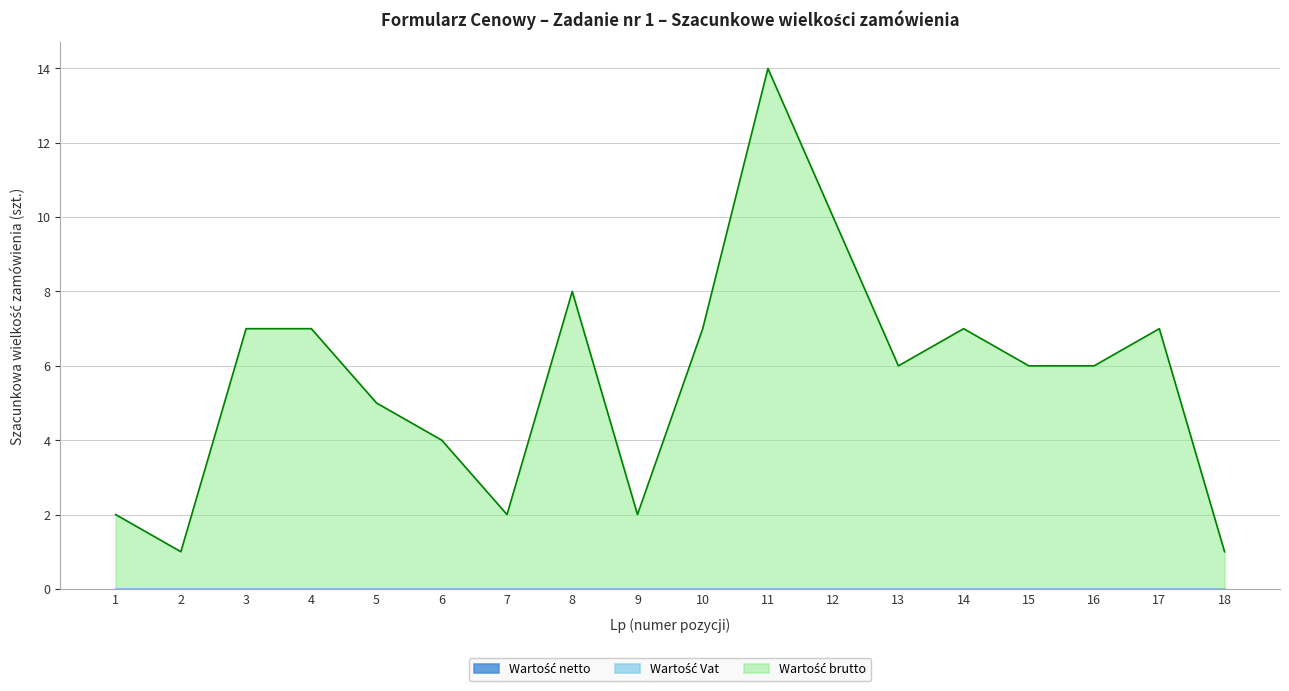

What are all the series names shown in the legend?

Wartość netto, Wartość Vat, Wartość brutto